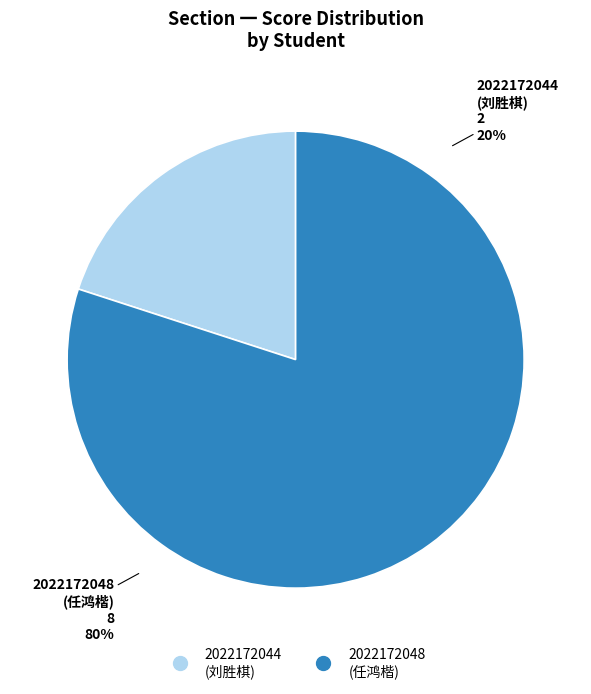

Which slice represents more than half of the pie?

2022172048